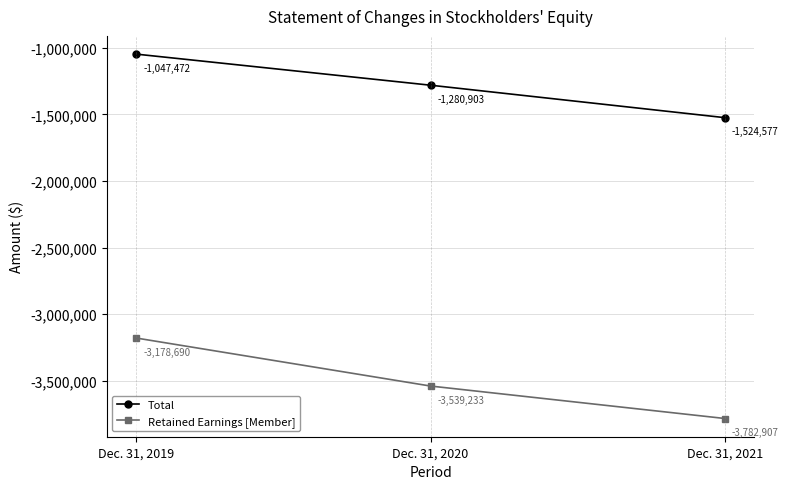

Which label corresponds to the largest value in the chart?

Dec. 31, 2019